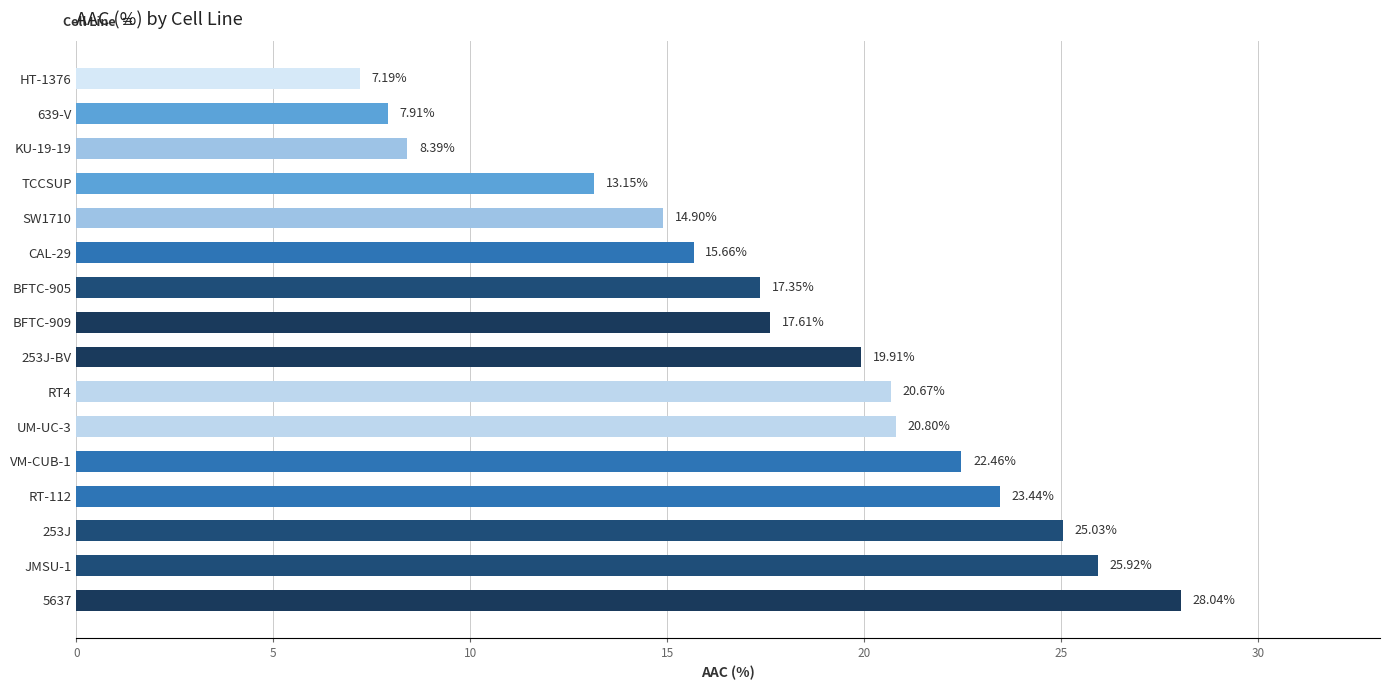

What is the difference between the second highest and minimum values?

18.7